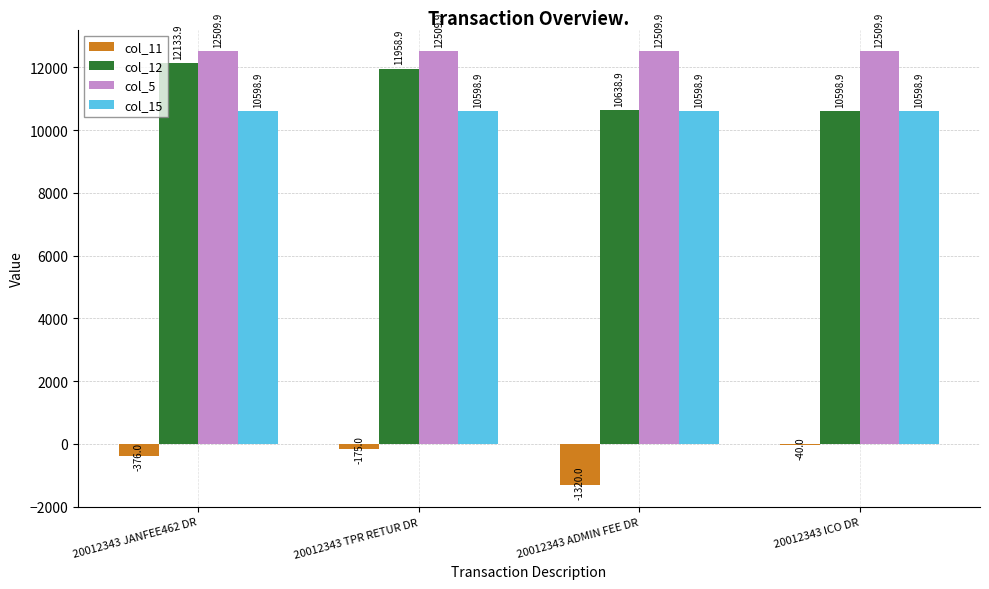

Reading left to right, extract all data points from this chart.

col_11: 20012343 JANFEE462 DR=-376.0	20012343 TPR RETUR DR=-175.0	20012343 ADMIN FEE DR=-1320.0	20012343 ICO DR=-40.0
col_12: 20012343 JANFEE462 DR=12133.9	20012343 TPR RETUR DR=11958.9	20012343 ADMIN FEE DR=10638.9	20012343 ICO DR=10598.9
col_5: 20012343 JANFEE462 DR=12509.9	20012343 TPR RETUR DR=12509.9	20012343 ADMIN FEE DR=12509.9	20012343 ICO DR=12509.9
col_15: 20012343 JANFEE462 DR=10598.9	20012343 TPR RETUR DR=10598.9	20012343 ADMIN FEE DR=10598.9	20012343 ICO DR=10598.9